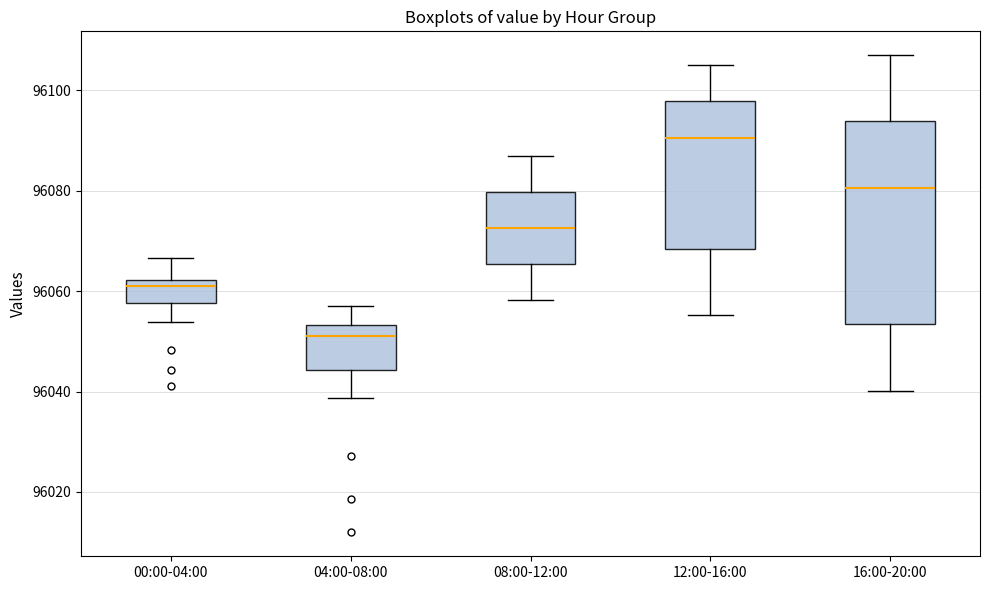

Reading left to right, read every box against the y-axis: the position of its median line, the range the box covers, and the ends of its whiskers. The values are not printed on the chart, so give them approximately, as read against the axis.

00:00-04:00: median 96062 (just below the box's upper edge), box 96058 to 96062, whiskers 96054 to 96066
04:00-08:00: median 96050, box 96044 to 96054, whiskers 96038 to 96058
08:00-12:00: median 96072, box 96066 to 96080, whiskers 96058 to 96088
12:00-16:00: median 96090, box 96068 to 96098, whiskers 96056 to 96106
16:00-20:00: median 96080, box 96054 to 96094, whiskers 96040 to 96108